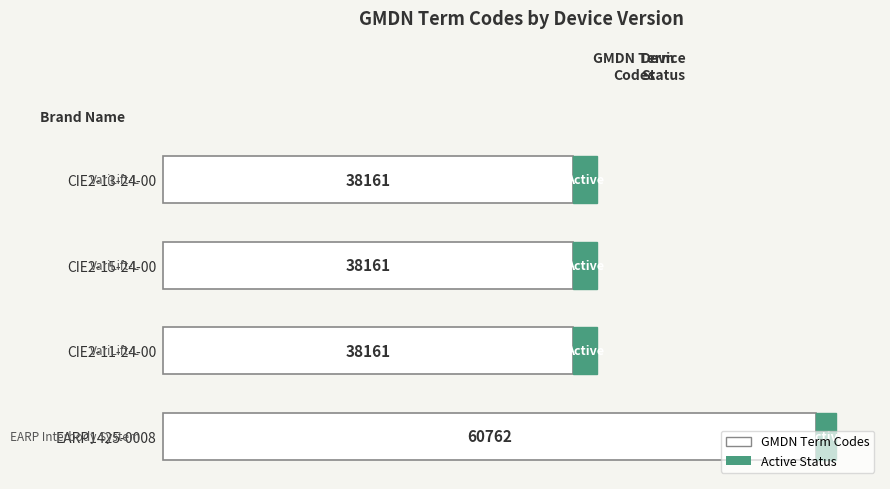

What are all the series names shown in the legend?

GMDN Term Codes, Active Status